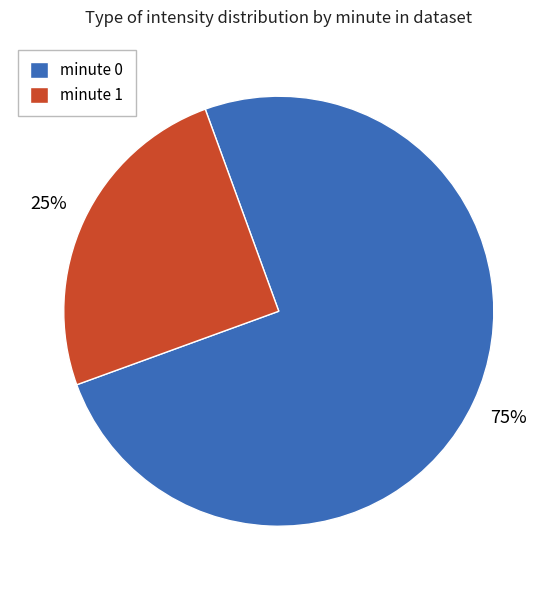

Which category has the biggest portion of the pie?

minute 0